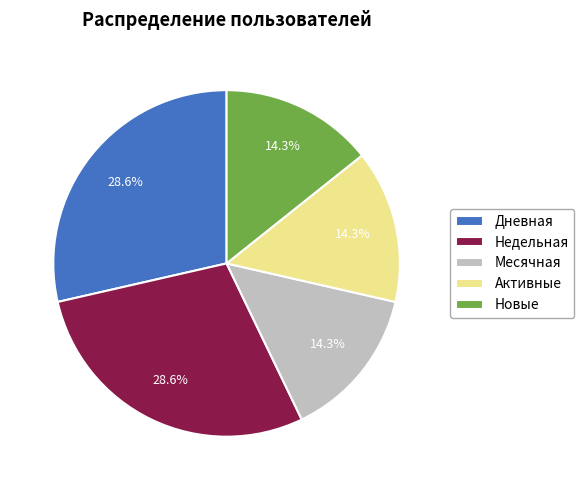

What is the ratio of the value at Недельная to the value at Новые?

2.0